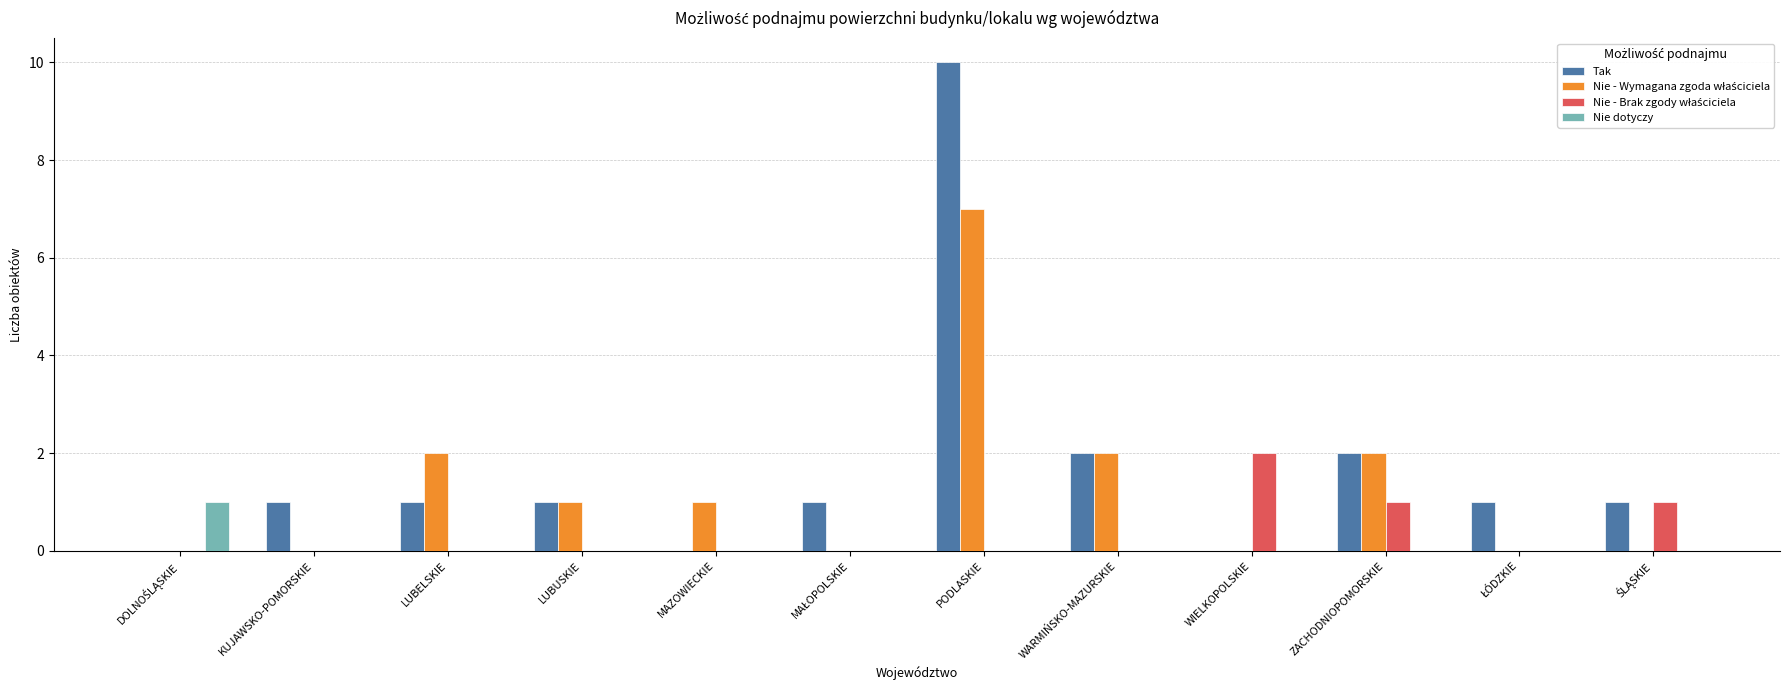

What is the sum of all Tak values?

20